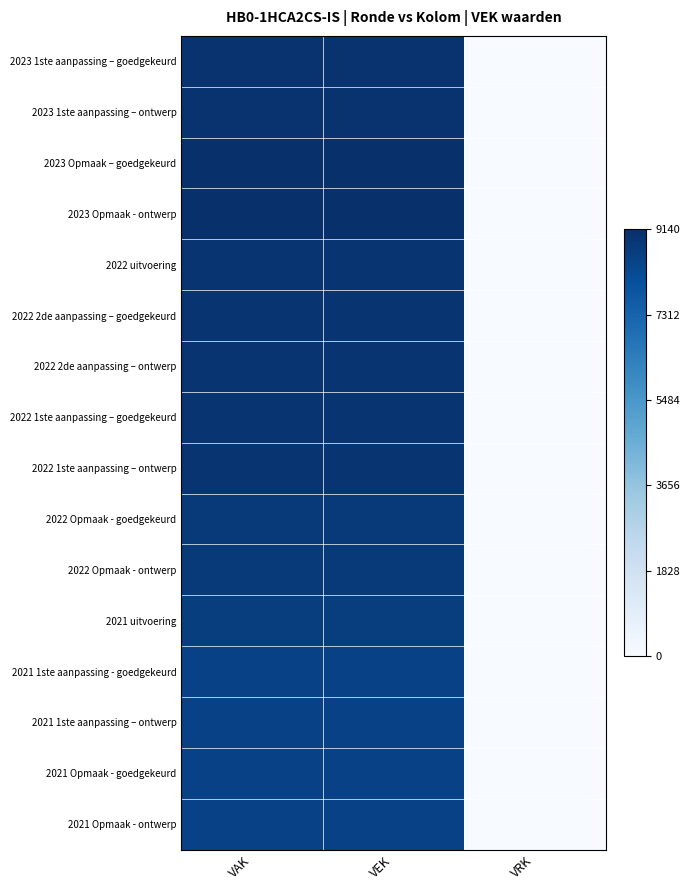

At how many categories does at least one series exceed 0?

2